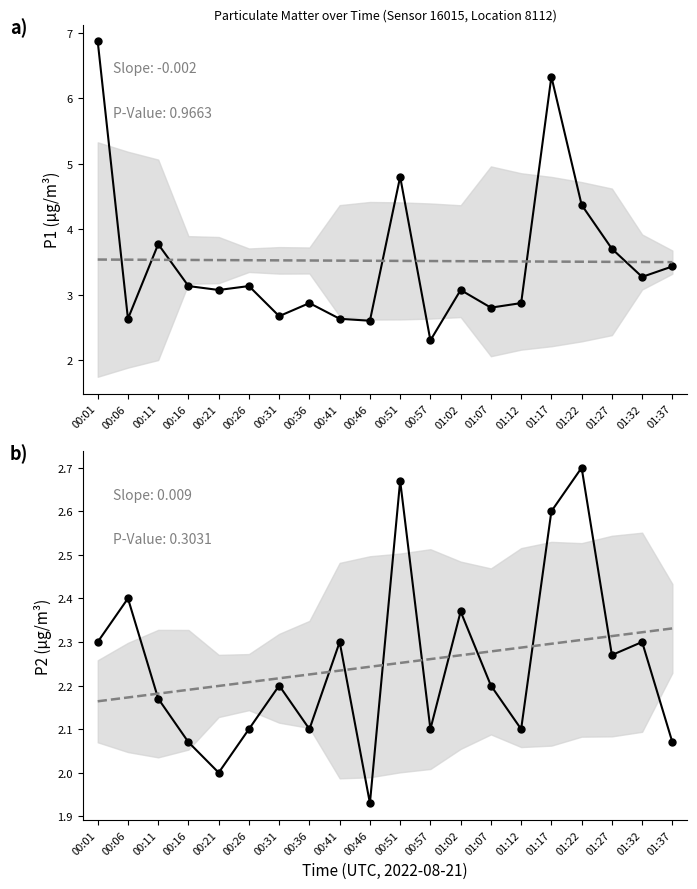

Reading right to left, extract all data points from this chart.

P1: 3.4	3.3	3.7	4.4	6.3	2.9	2.8	3.1	2.3	4.8	2.6	2.6	2.9	2.7	3.1	3.1	3.1	3.8	2.6	6.9
P2: 2.1	2.3	2.3	2.7	2.6	2.1	2.2	2.4	2.1	2.7	1.9	2.3	2.1	2.2	2.1	2.0	2.1	2.2	2.4	2.3